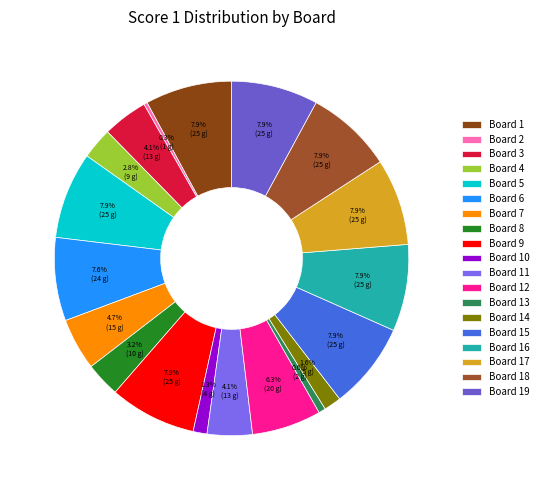

Rank the categories by value from lowest to highest.

Board 2, Board 13, Board 10, Board 14, Board 4, Board 8, Board 3, Board 11, Board 7, Board 12, Board 6, Board 1, Board 5, Board 9, Board 15, Board 16, Board 17, Board 18, Board 19